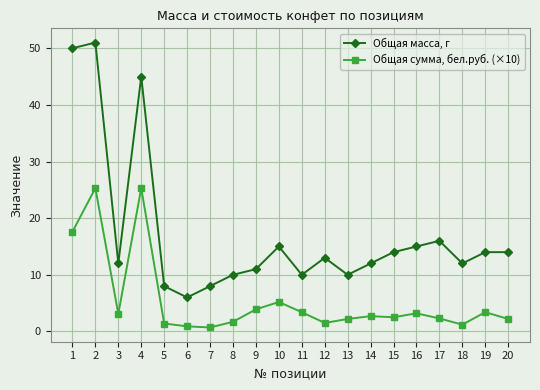

Count the number of data series in this chart.

2